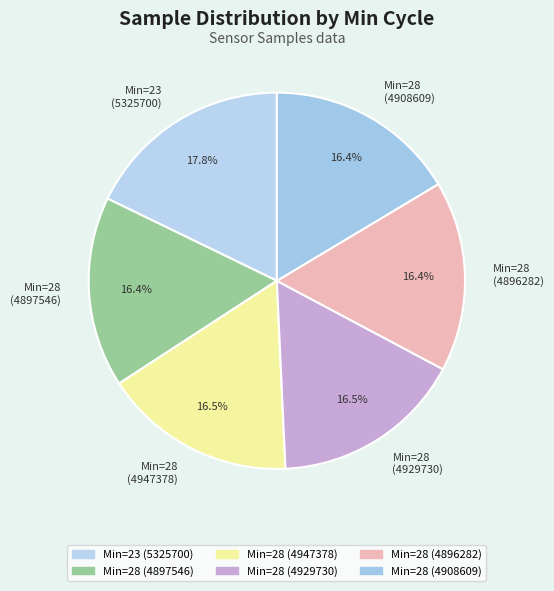

Which category has the biggest portion of the pie?

Min=23 (5325700)